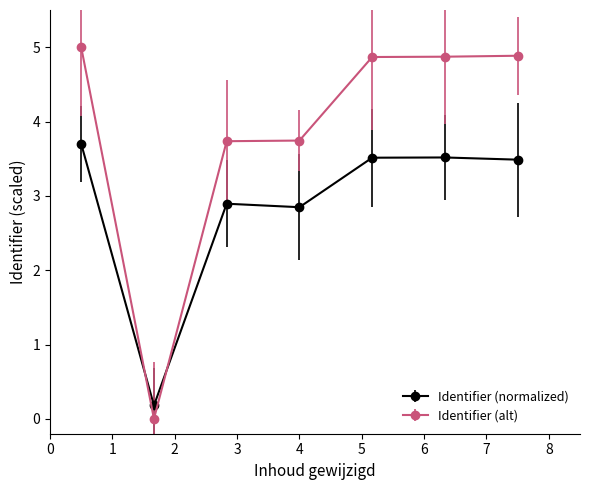

What is the value of the Identifier (alt) point at the 6th from the left?

4.9